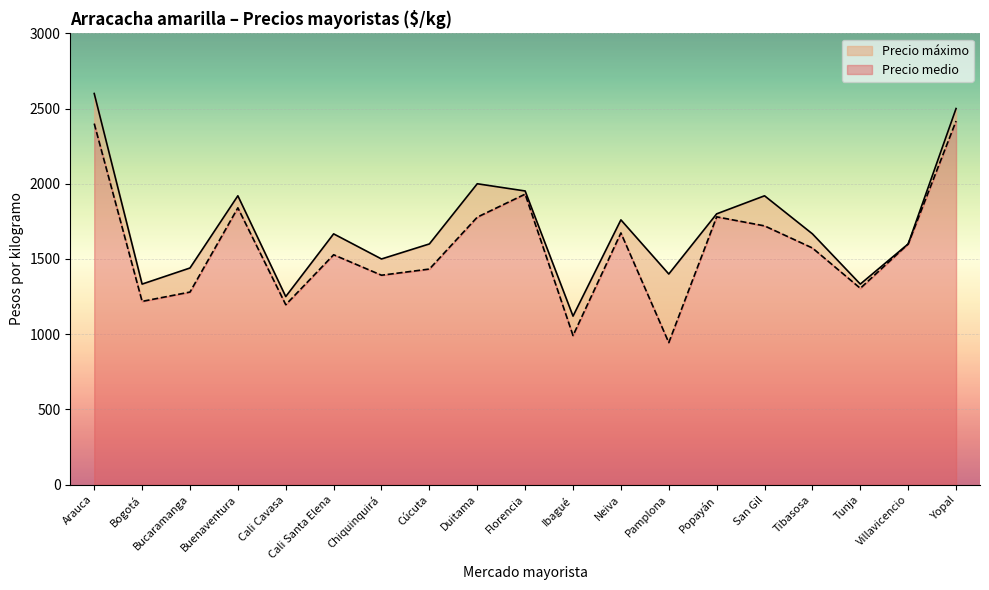

Rank the series by their average value, from lowest to highest.

Precio medio, Precio máximo